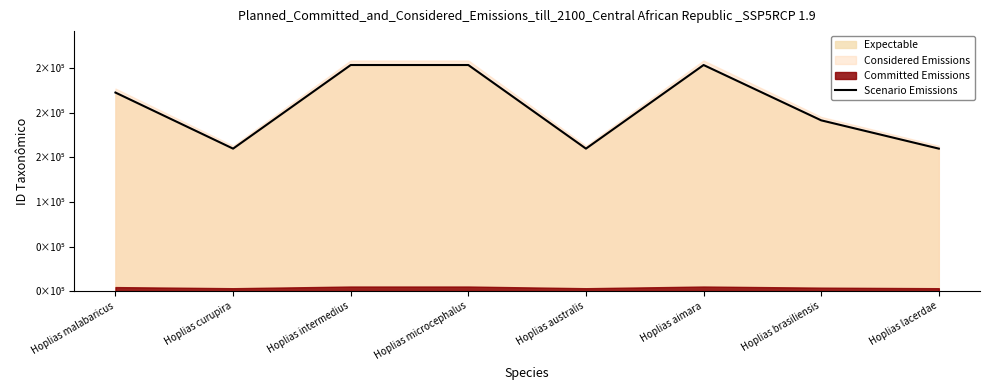

What is the smallest value displayed?

159896